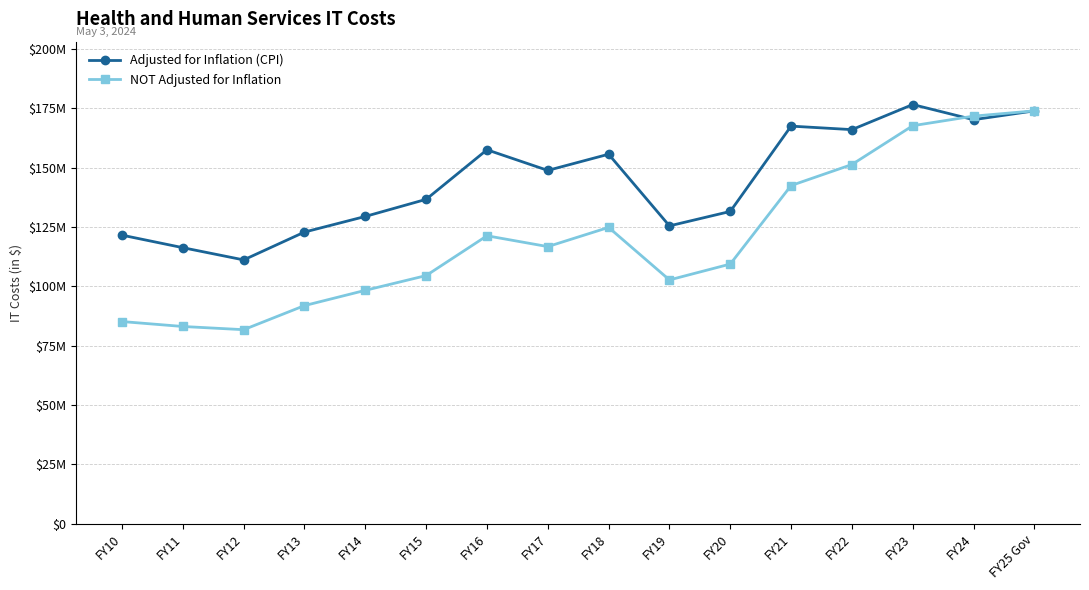

What is the difference between the Adjusted for Inflation (CPI) values at FY13 and FY16?

34674948